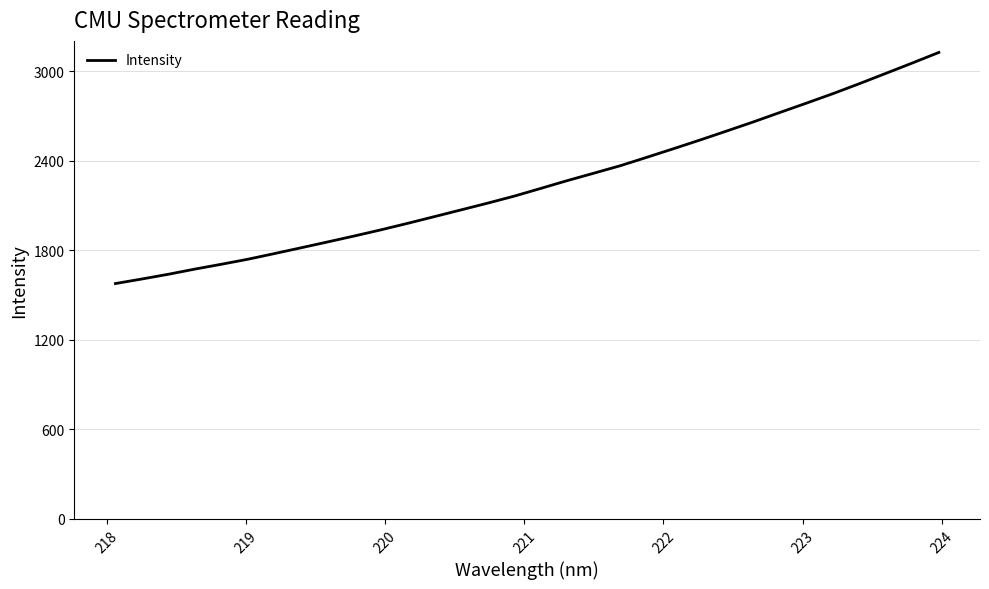

What is the maximum value shown in the chart?

3125.1